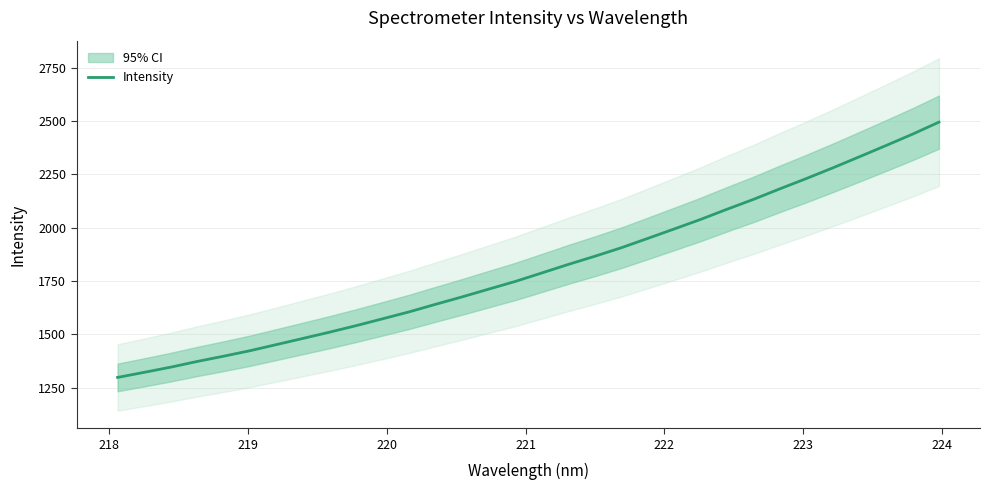

What is the lowest value of the Intensity series?

1297.9